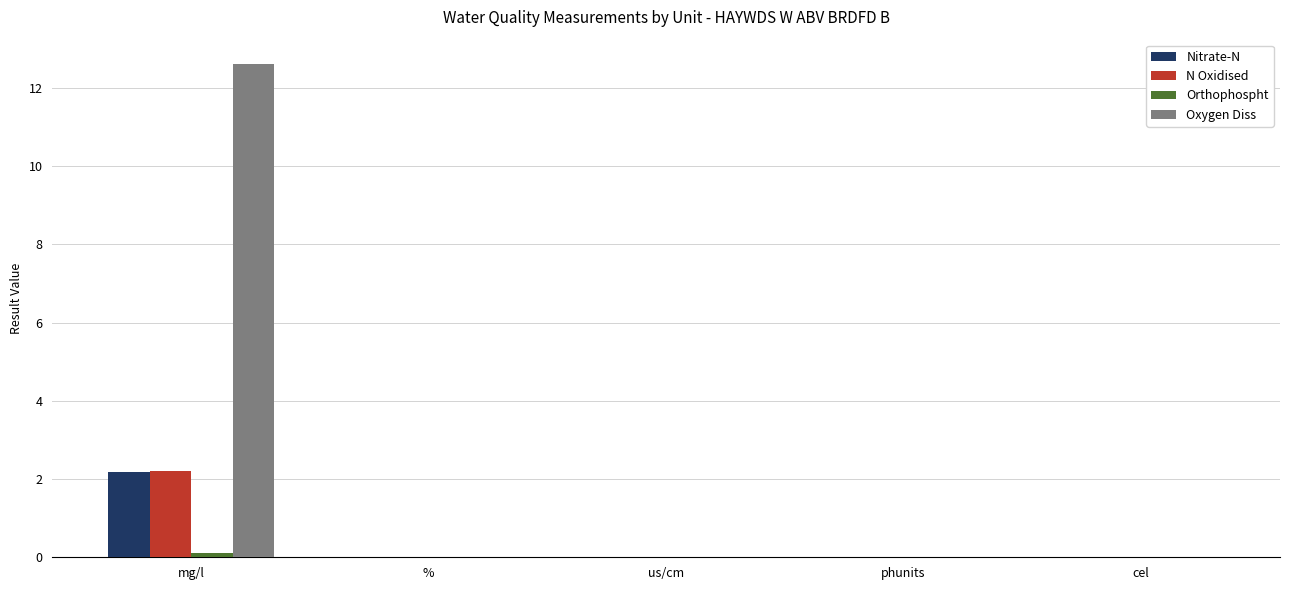

Between mg/l and phunits, which series saw the biggest shift?

Oxygen Diss